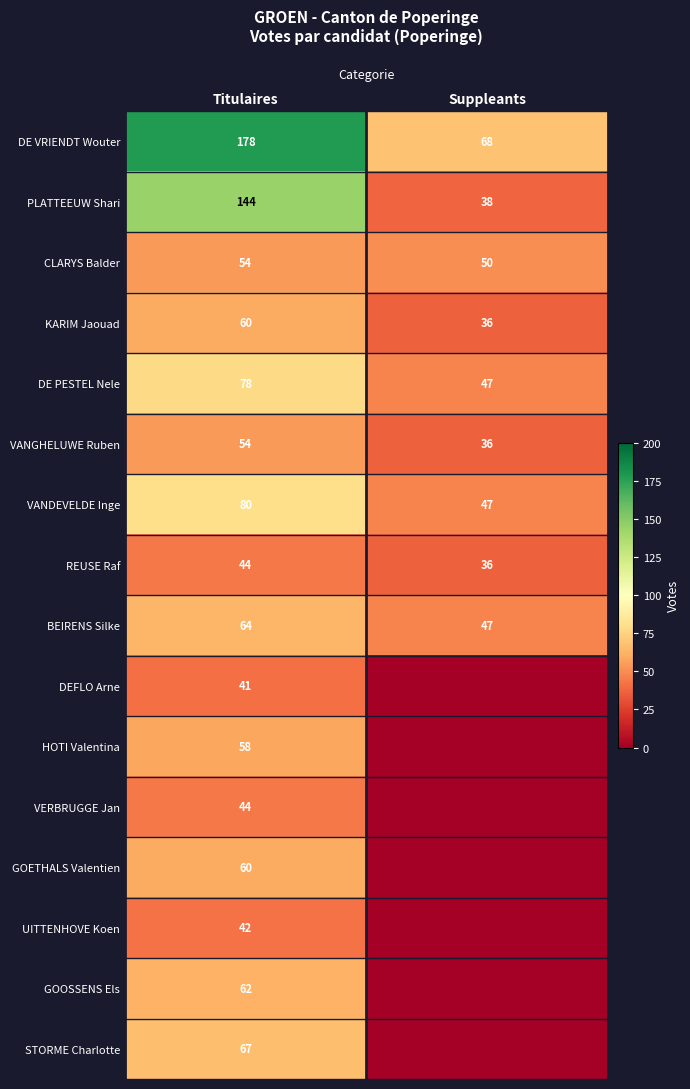

Which category has the lowest value across all series?

Suppleants